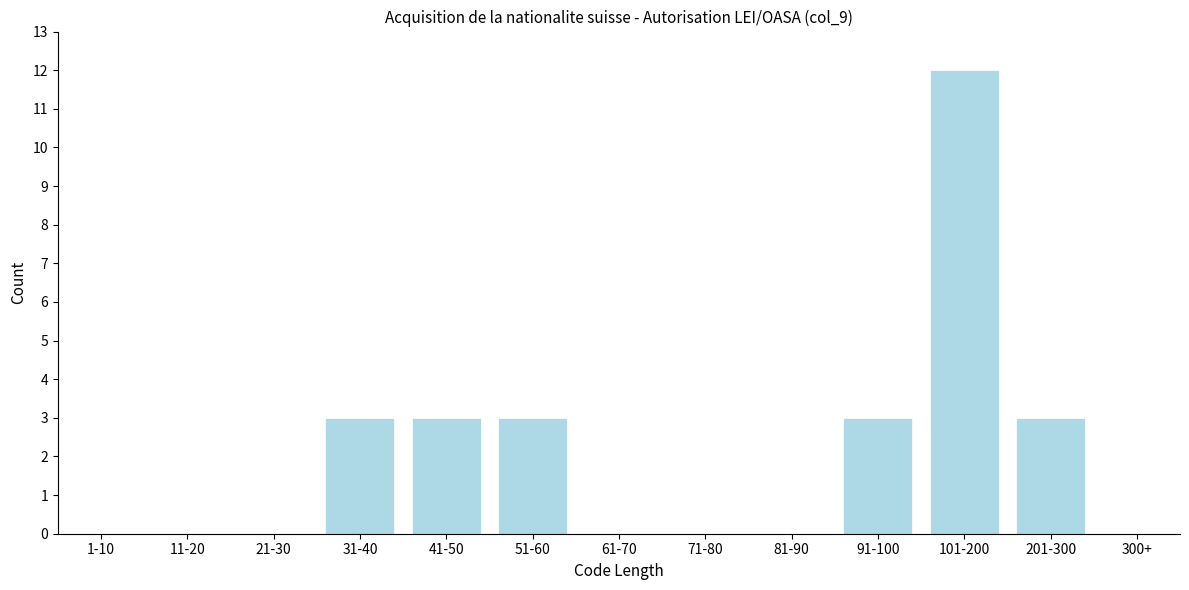

Reading left to right, list all the values displayed in this chart.

1-10=0	11-20=0	21-30=0	31-40=3	41-50=3	51-60=3	61-70=0	71-80=0	81-90=0	91-100=3	101-200=12	201-300=3	300+=0